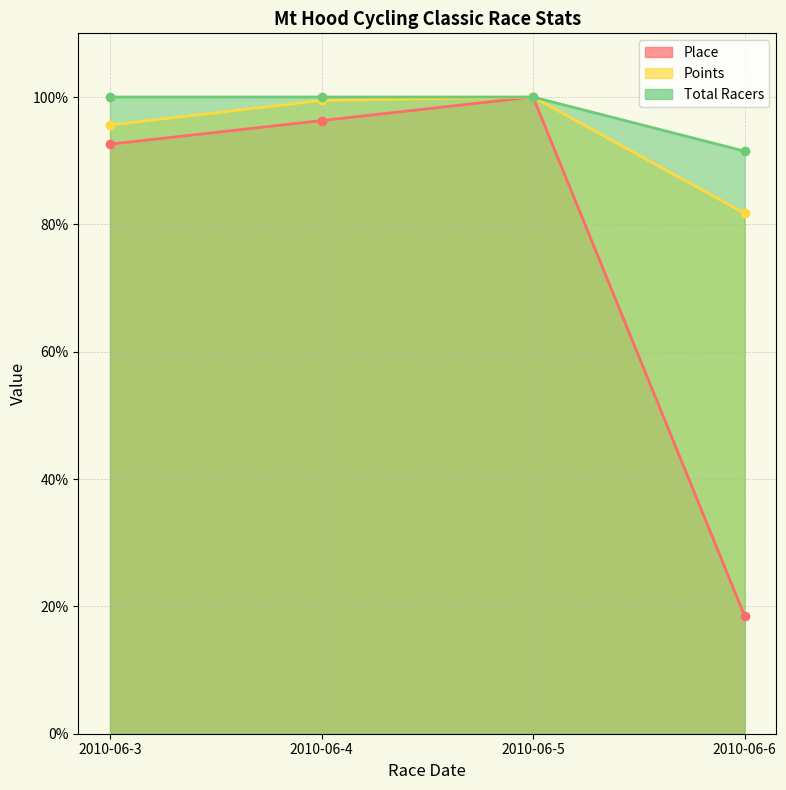

What is the difference between the maximum and minimum values in the Points series?

18.3